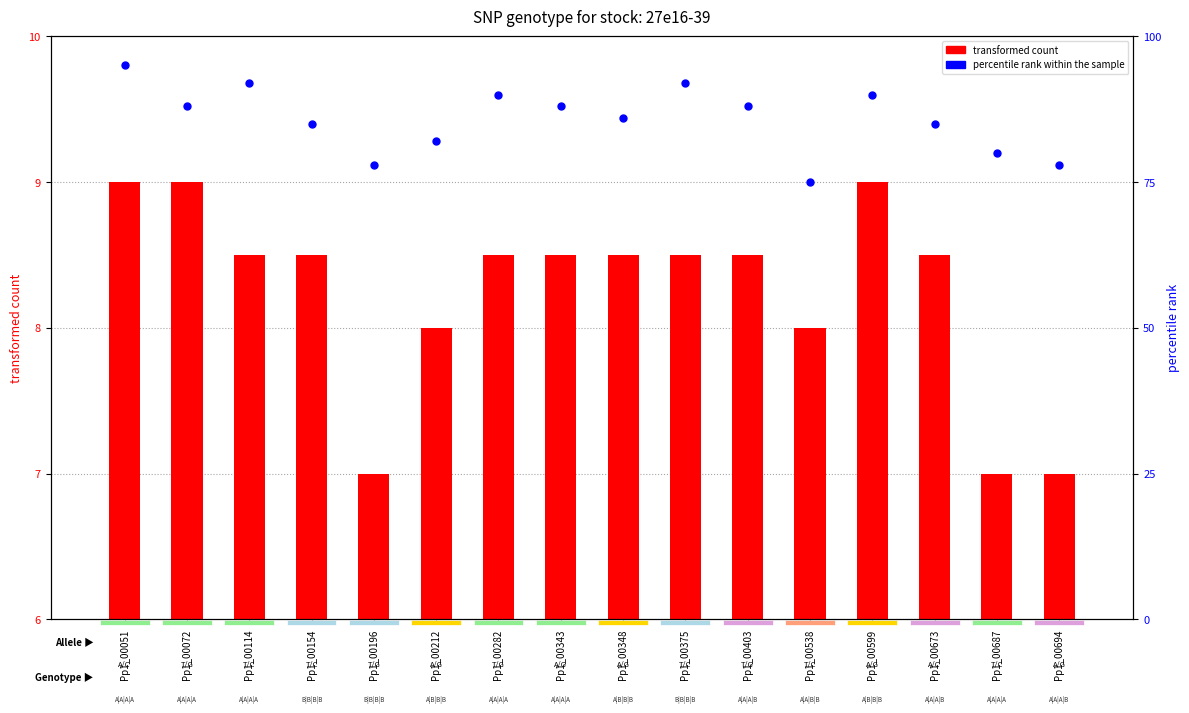

What are all the series names shown in the legend?

transformed count, percentile rank within the sample